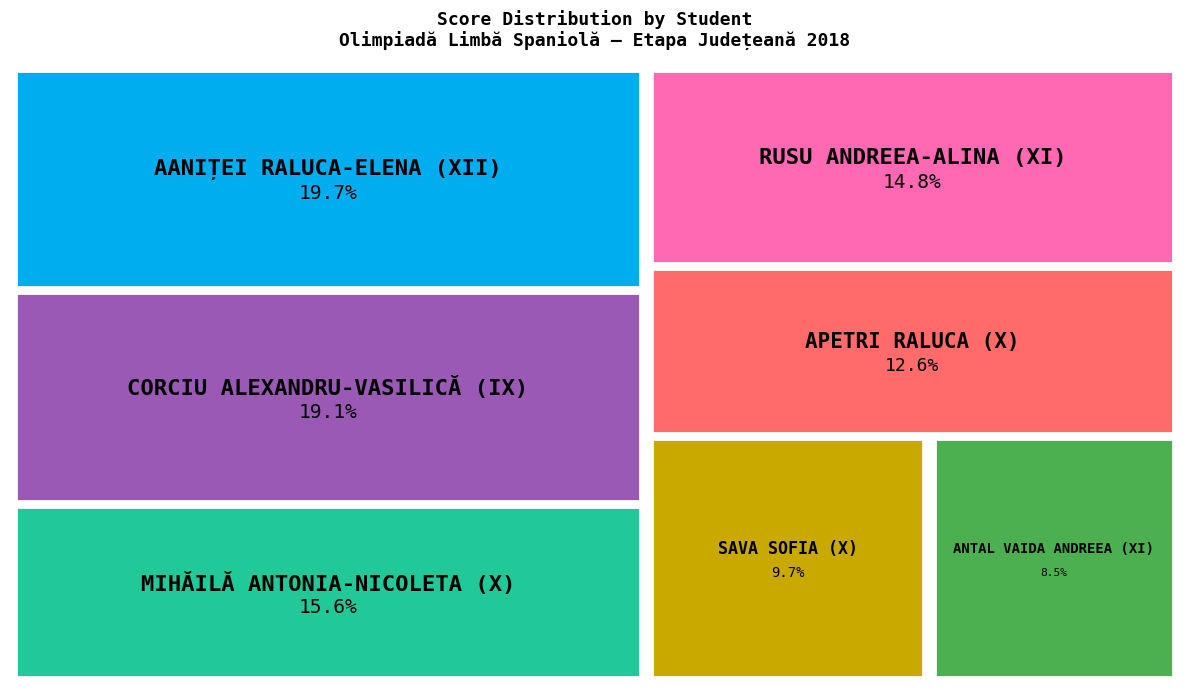

To the nearest percent, what percentage of the pie is CORCIU ALEXANDRU-VASILICĂ (IX)?

19%